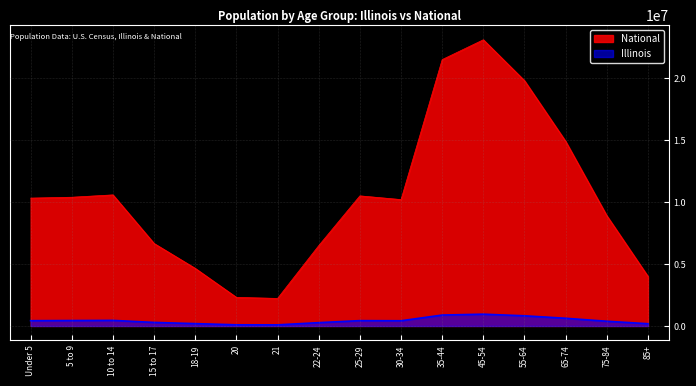

Which series has the largest range (max minus min)?

National